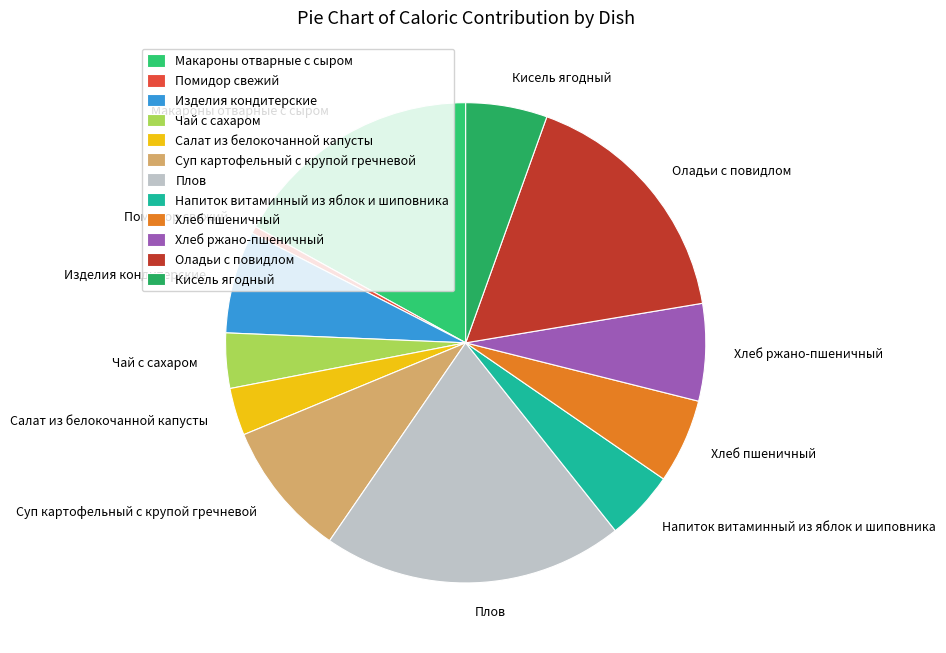

What is the smallest slice in the pie chart?

Помидор свежий